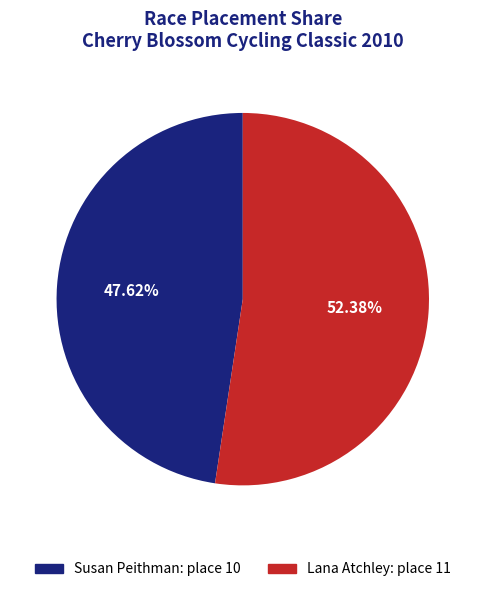

Rank the categories by value from highest to lowest.

Lana Atchley, Susan Peithman